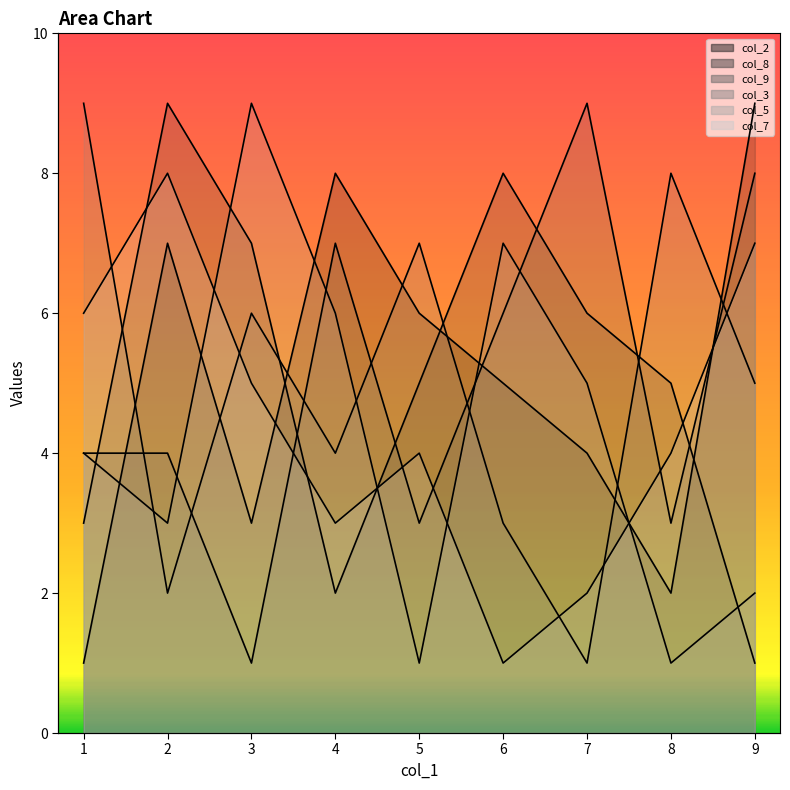

Rank the series at 6 from lowest to highest value.

col_7, col_3, col_2, col_9, col_5, col_8